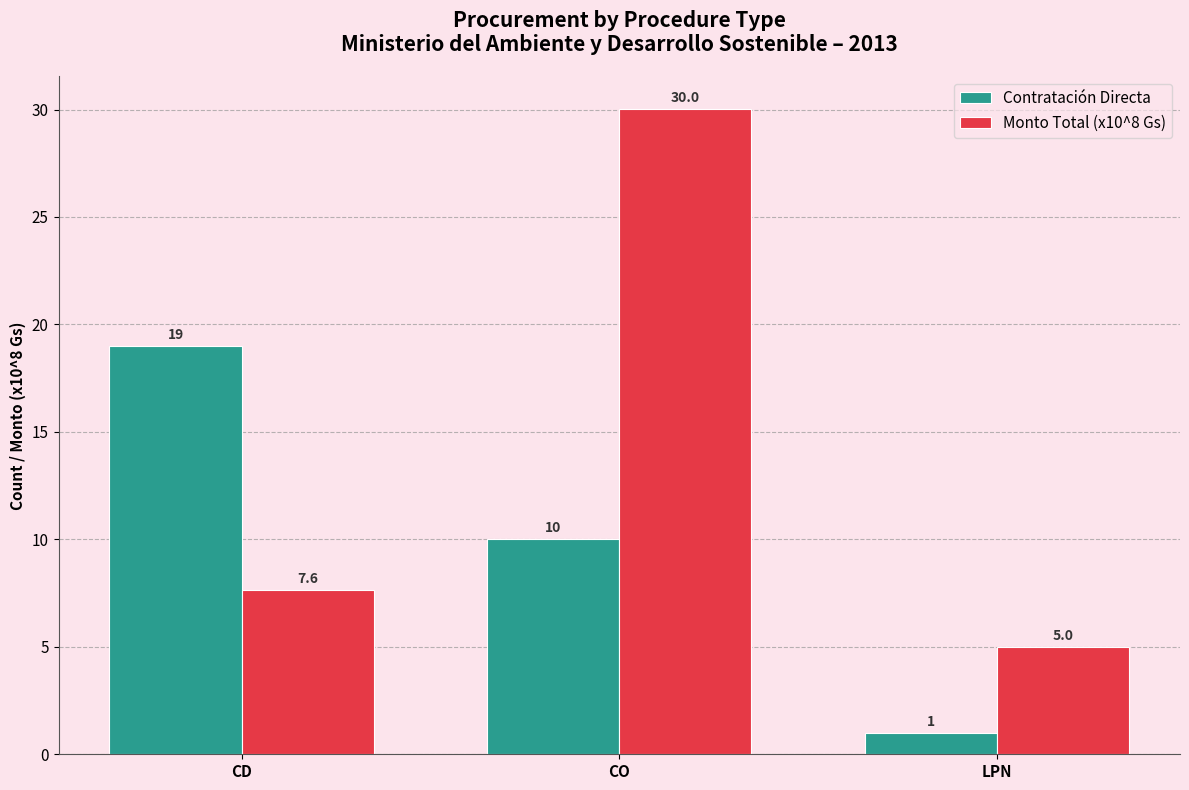

List the series in order of their peak value, lowest first.

Contratación Directa, Monto Total (x10^8 Gs)